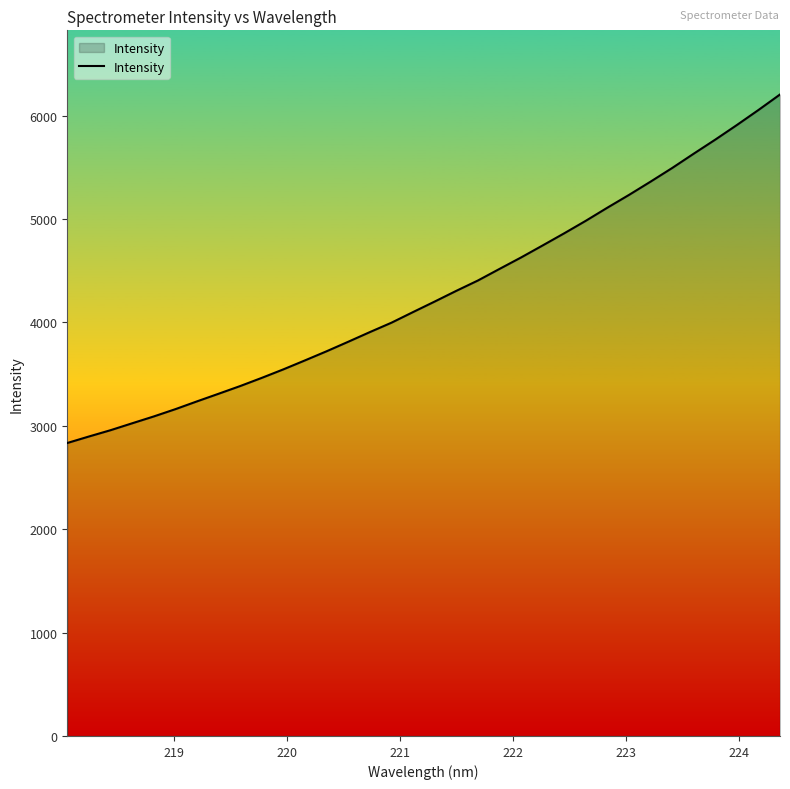

What is the maximum value shown in the chart?

6203.2